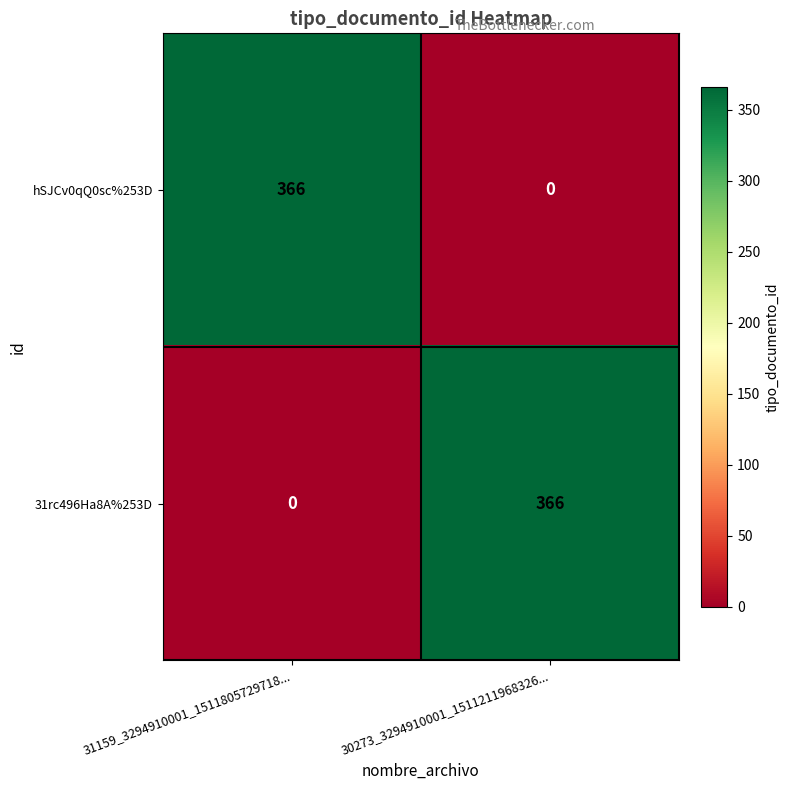

The 31rc496Ha8A%253D series shows 556 at 30273_3294910001_1511211968326.... True or false?

False